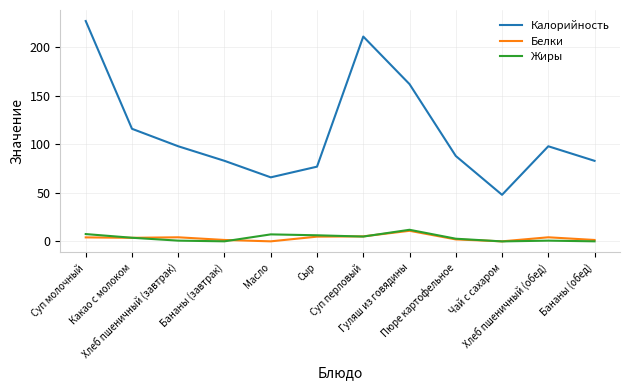

The Белки series shows 10.9 at Гуляш из говядины. True or false?

True